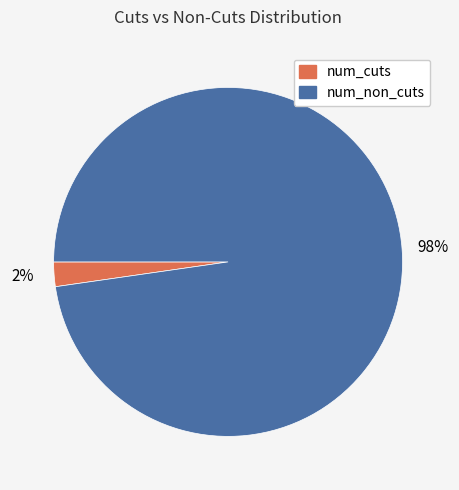

Combined, do num_non_cuts and num_cuts account for over 50%?

Yes